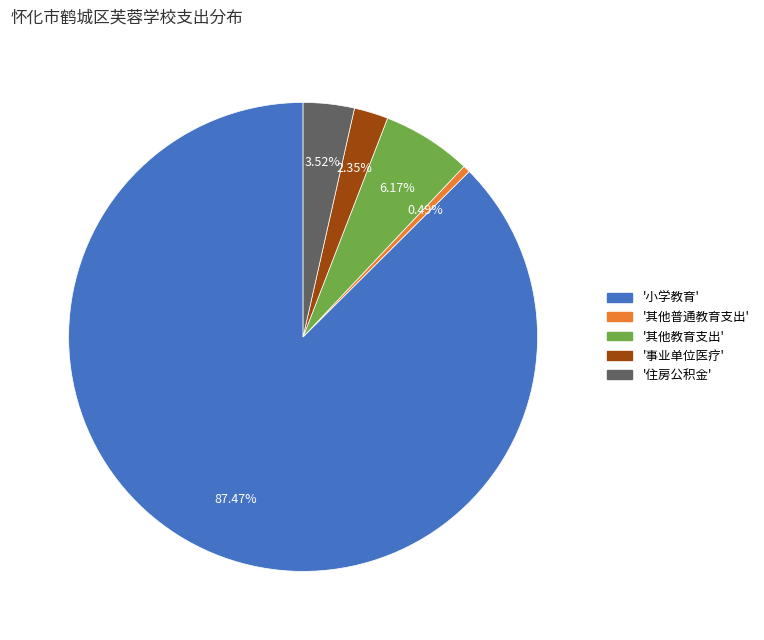

Count the number of slices in the pie.

5